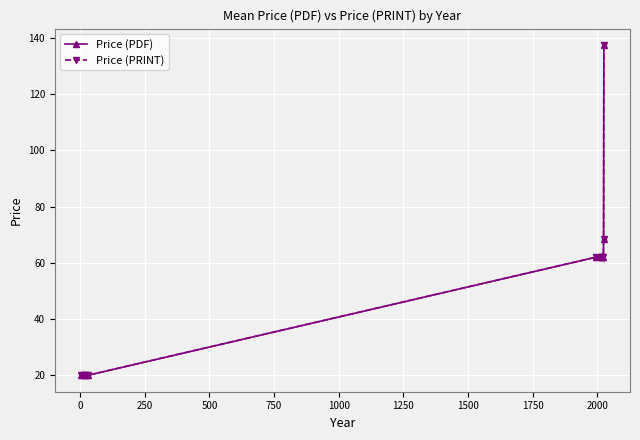

What is the average value of the Price (PDF) series?

51.3